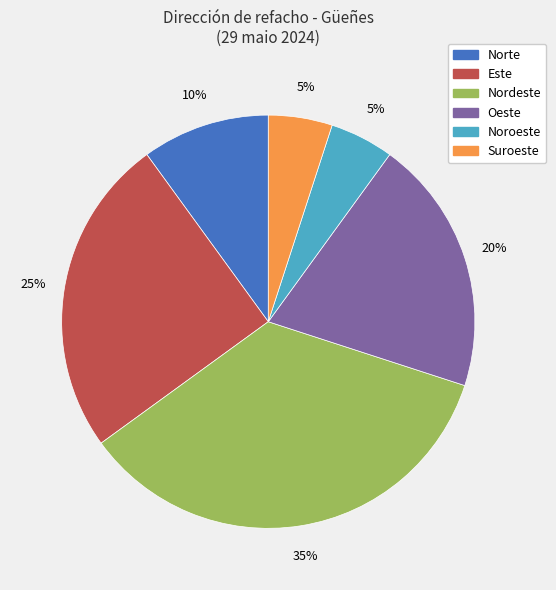

What is the ratio of the value at Nordeste to the value at Oeste?

1.8